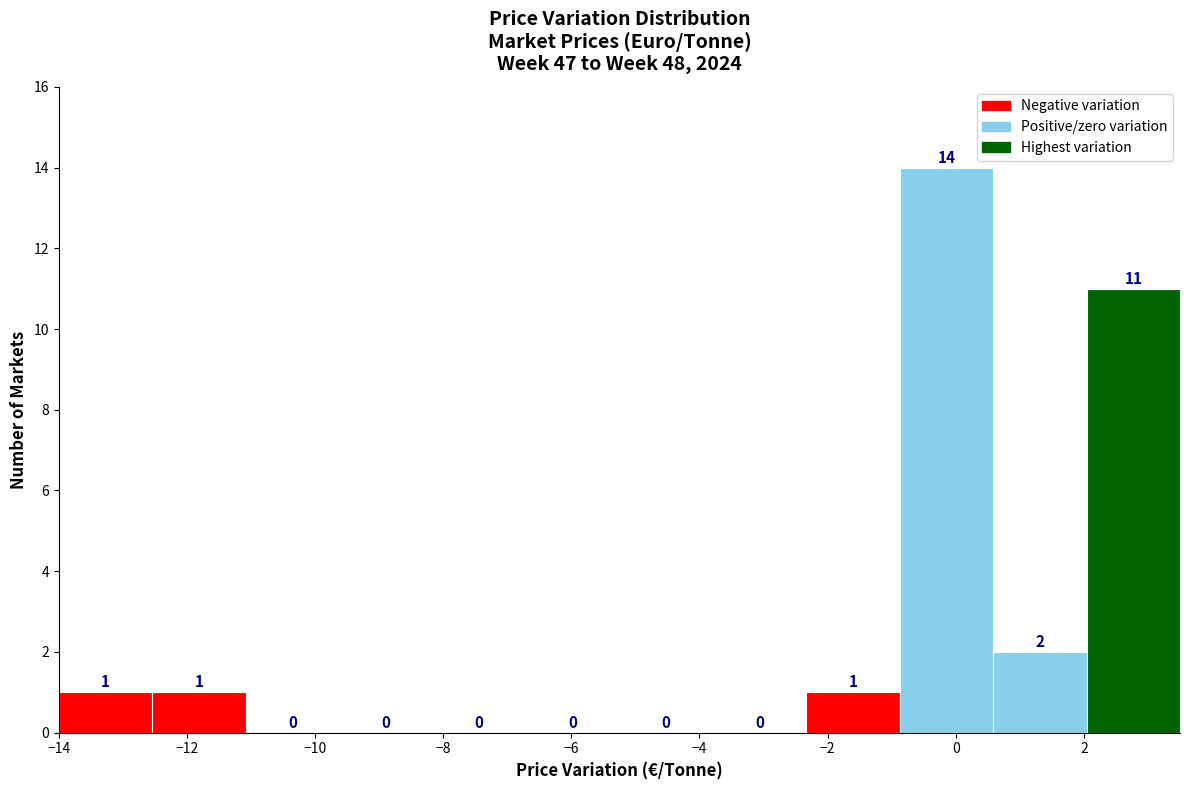

Which range on the x-axis has the tallest bar?

-0.8 to 0.6